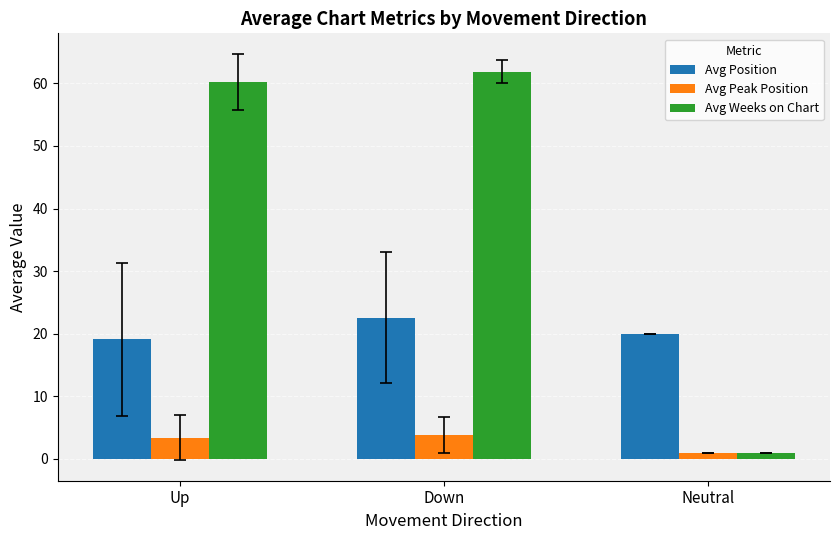

What is the label of the 3rd bar from the right?

Up